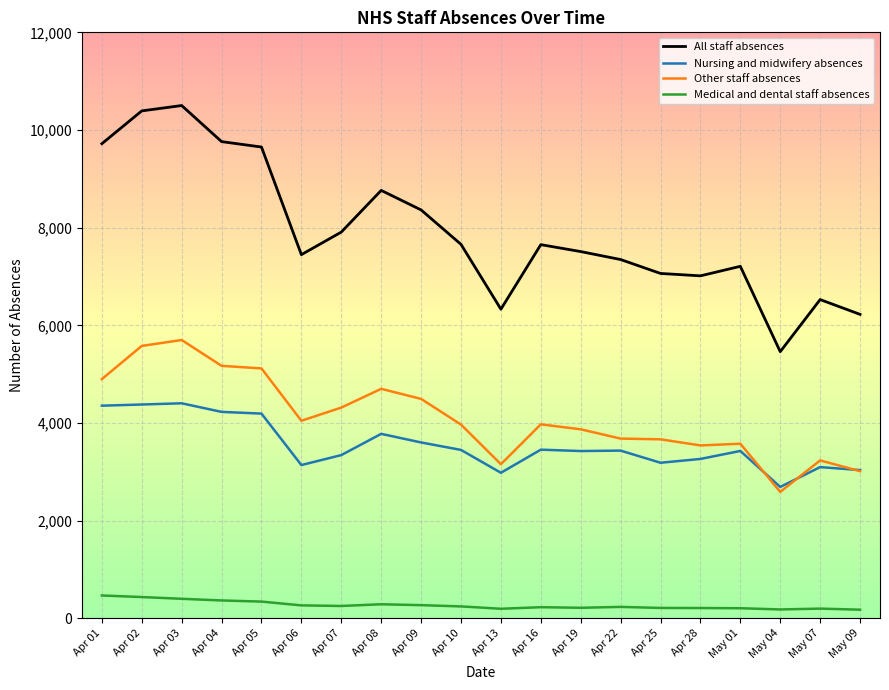

True or false: All staff absences and Nursing and midwifery absences cross at least once.

False